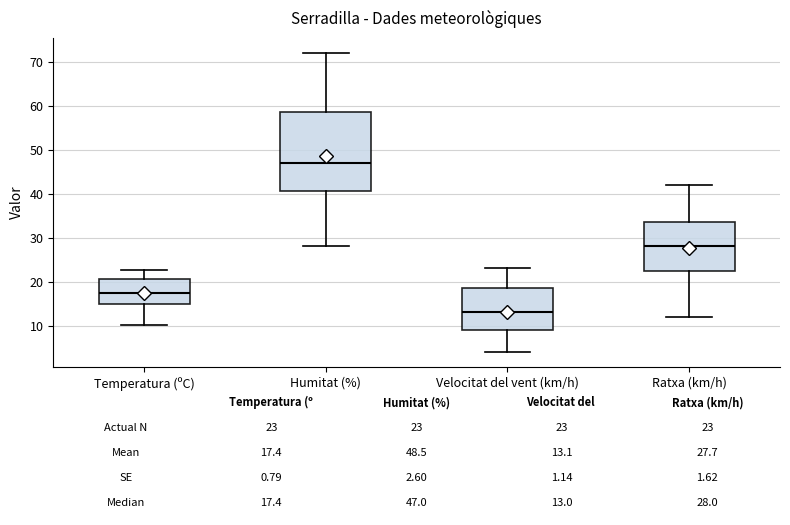

Which box has the lowest median line?

Velocitat del vent (km/h)